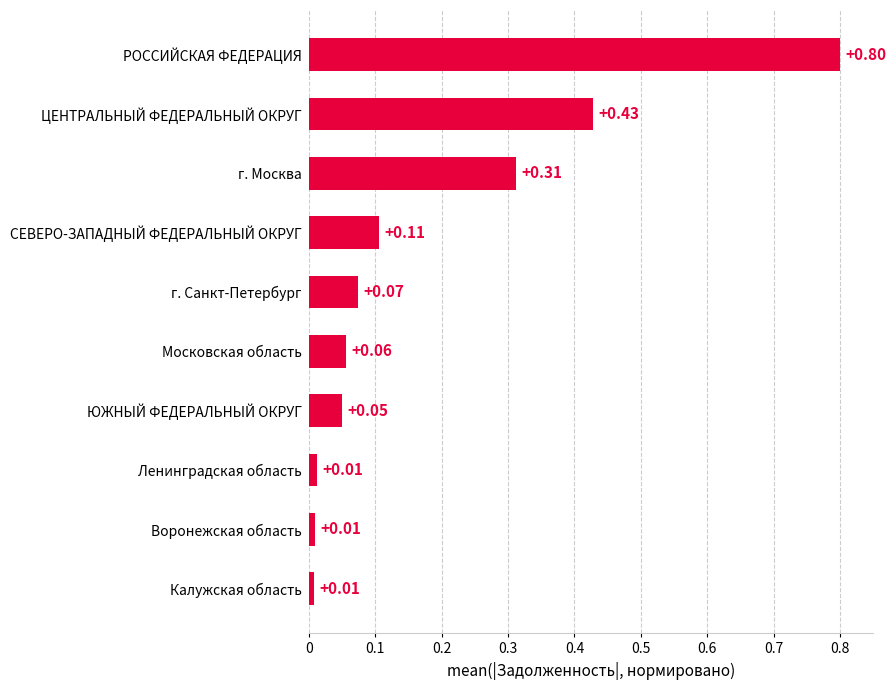

What is the change in value from ЮЖНЫЙ ФЕДЕРАЛЬНЫЙ ОКРУГ to ЦЕНТРАЛЬНЫЙ ФЕДЕРАЛЬНЫЙ ОКРУГ?

+0.4